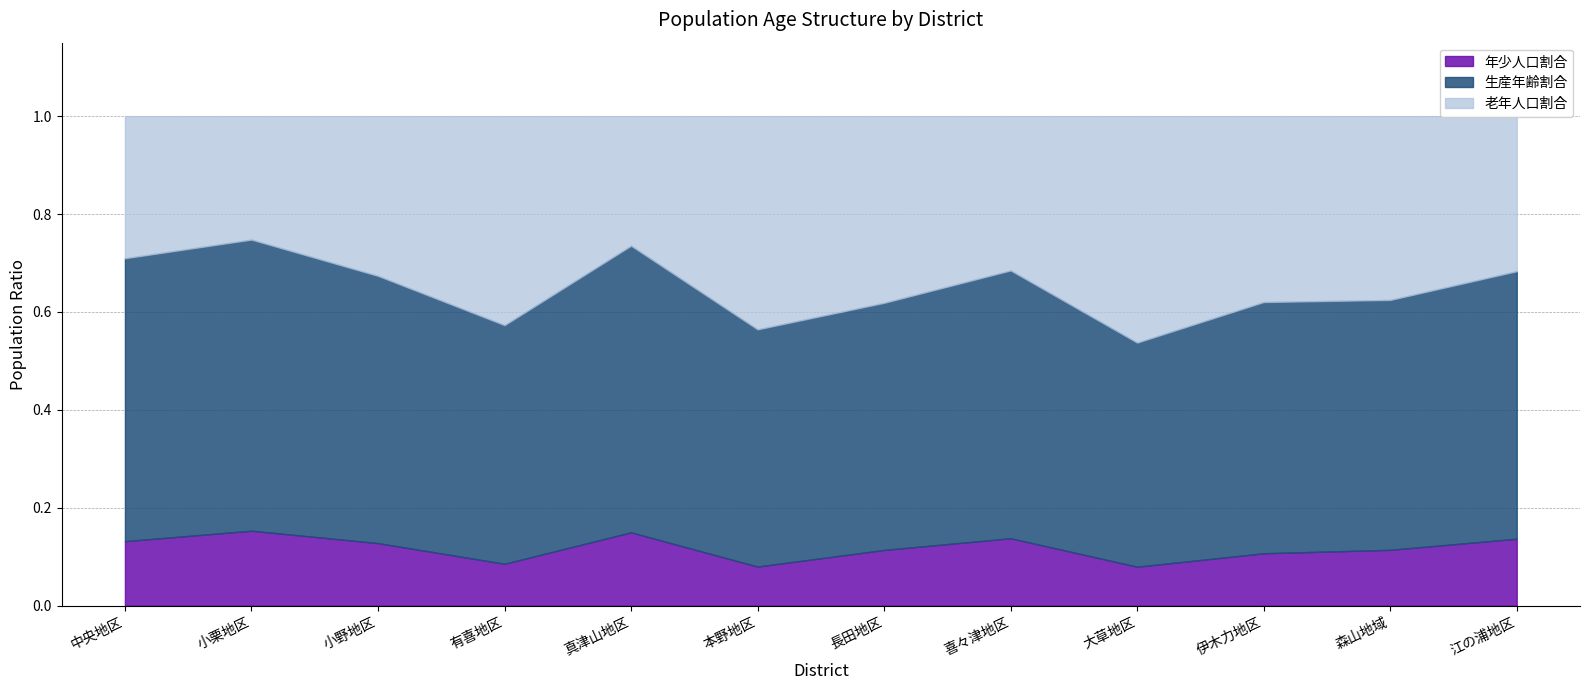

True or false: 生産年齢割合 has more than 1 points higher than both neighbors.

True